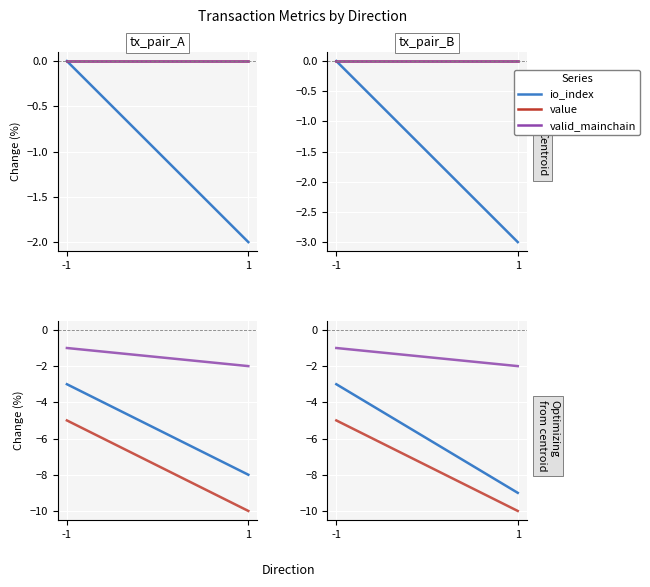

What value does the value series have at 1?

-10